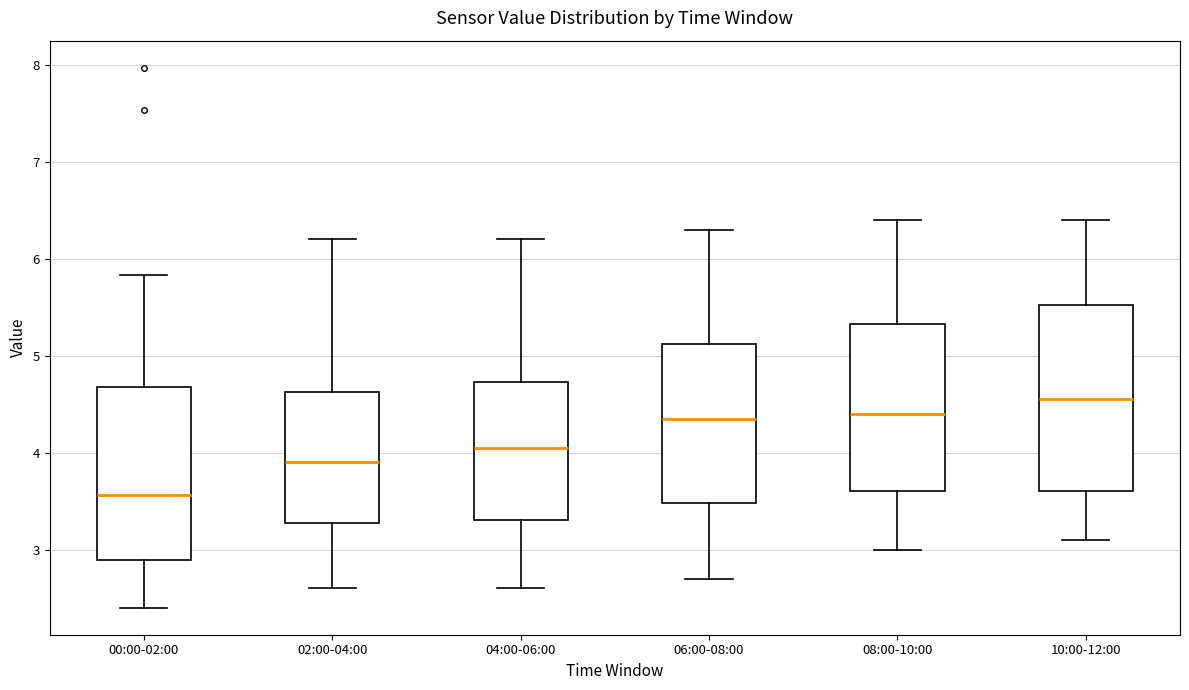

Where is the lower edge of the box for 08:00-10:00 on the y-axis? The values are not printed on the chart, so give them approximately, as read against the axis.

3.6